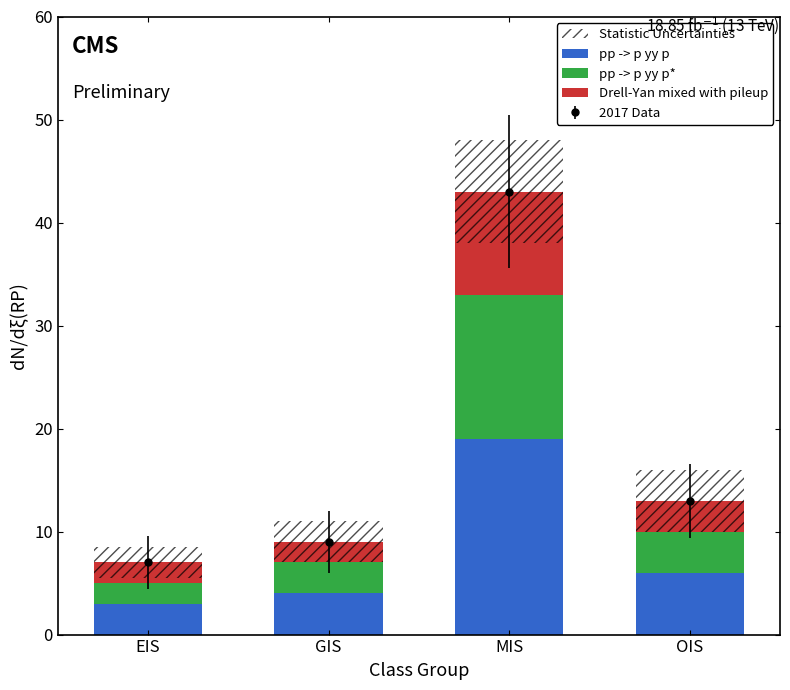

Count the number of data series in this chart.

4